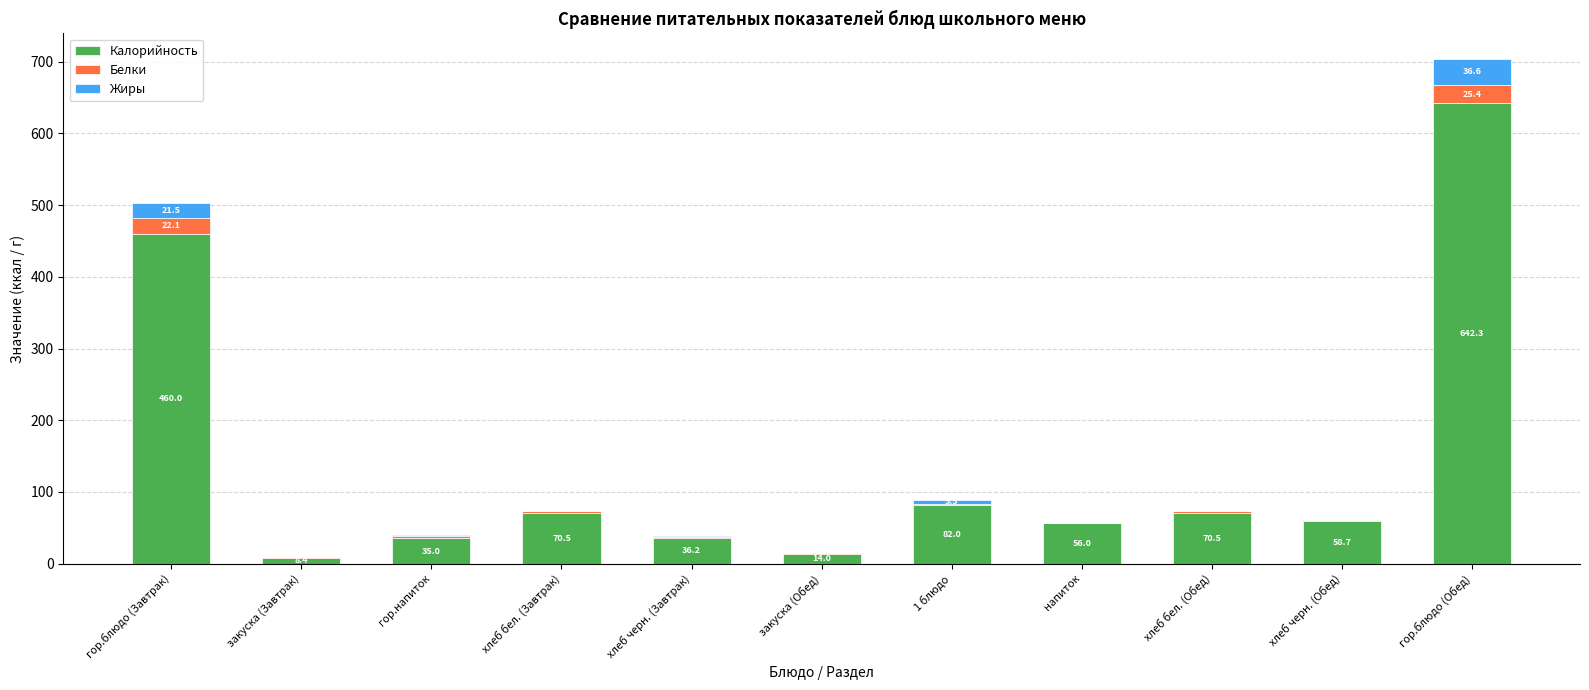

At which label does Калорийность reach its peak?

гор.блюдо (Обед)